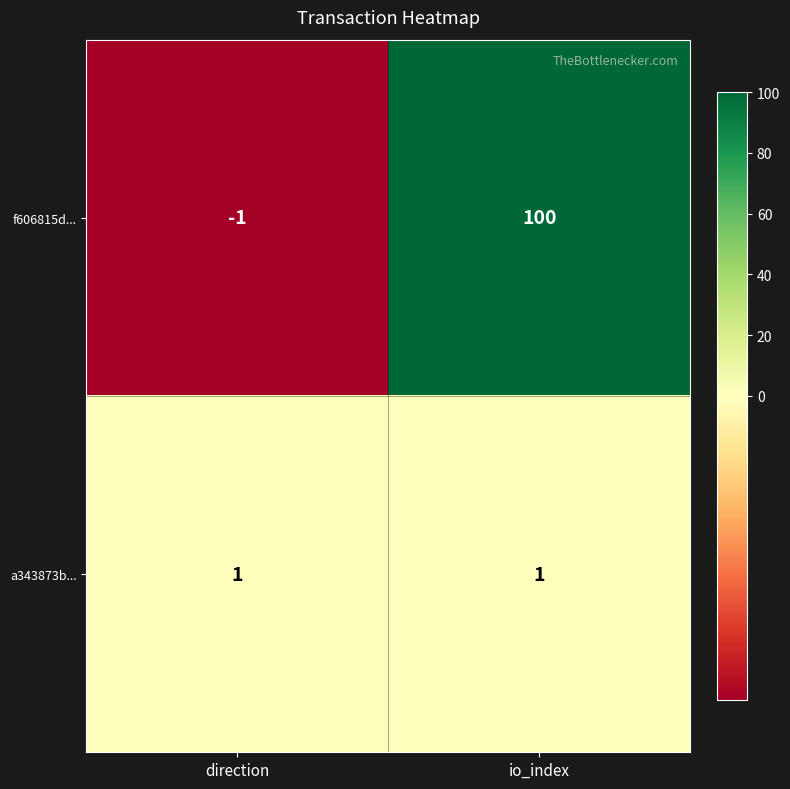

Count the number of data series in this chart.

2